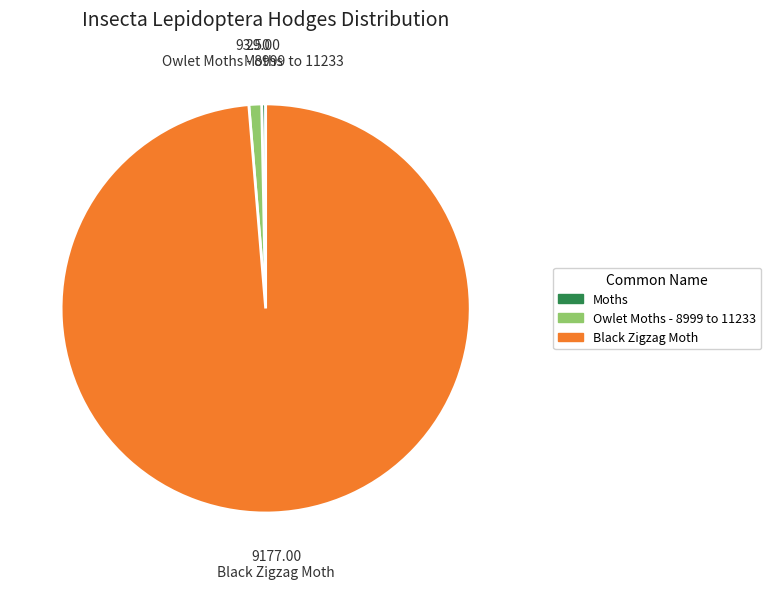

Between Black Zigzag Moth and Moths, which is larger?

Black Zigzag Moth